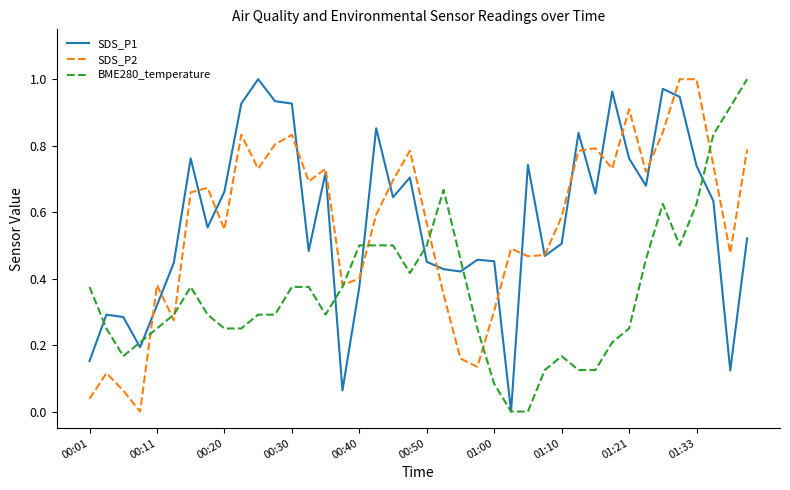

Which series has the largest total across all categories?

SDS_P1